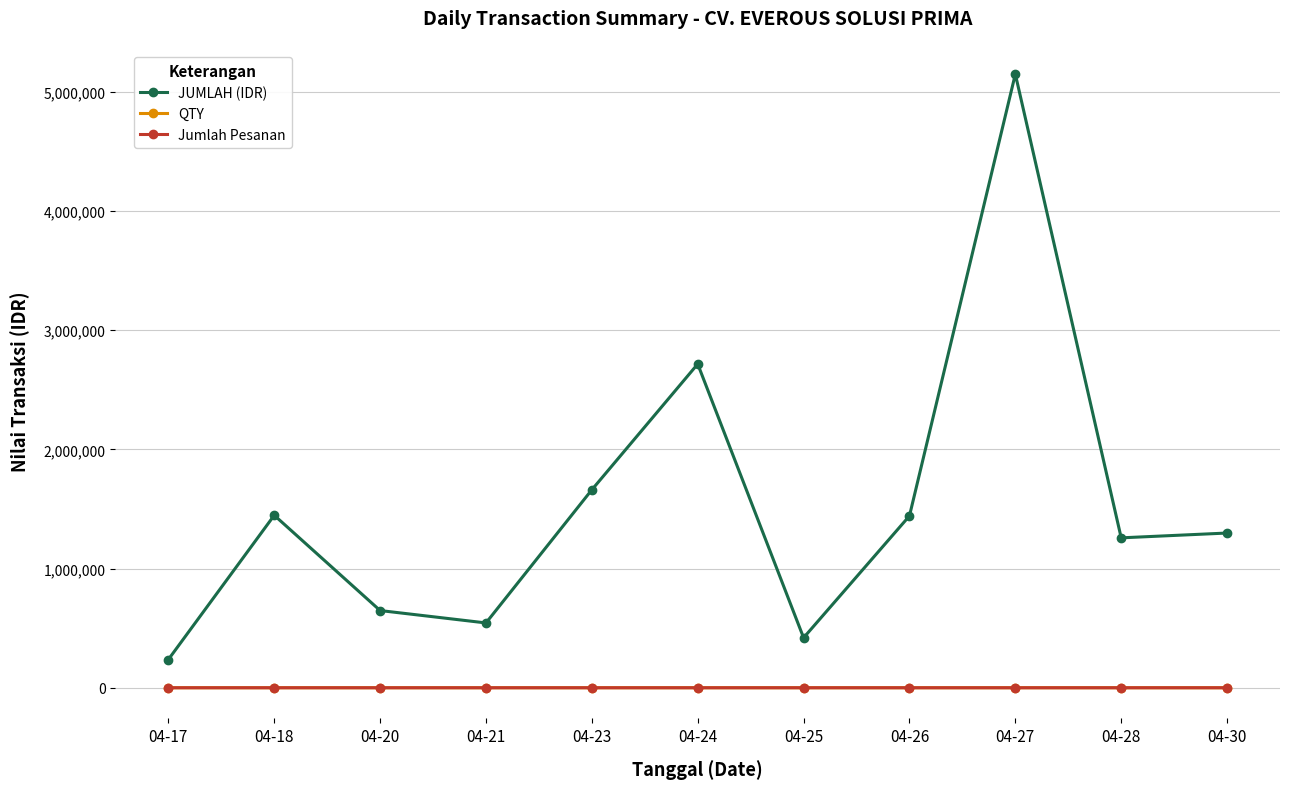

Which series changed the most between 04-20 and 04-25?

JUMLAH (IDR)